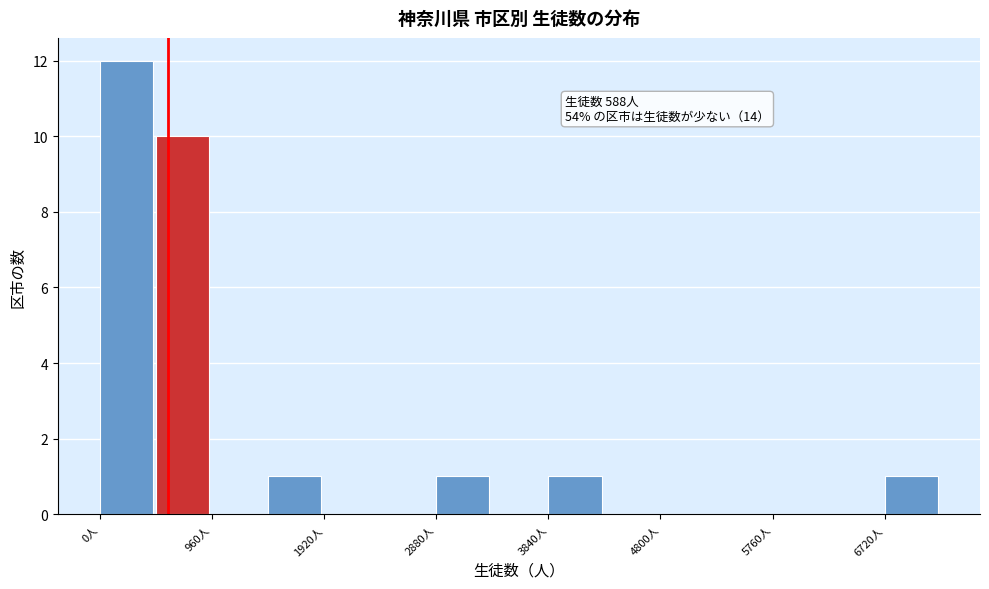

Which range on the x-axis has the tallest bar?

0 to 480